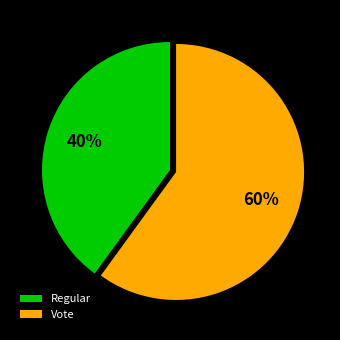

How many slices are in this pie chart?

2